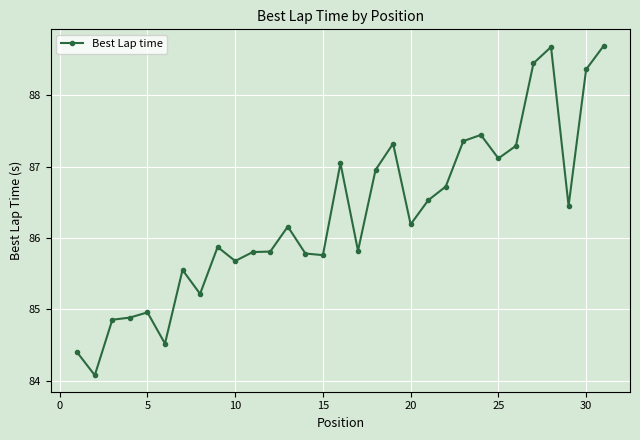

What is the difference between the second highest and minimum values?

4.6